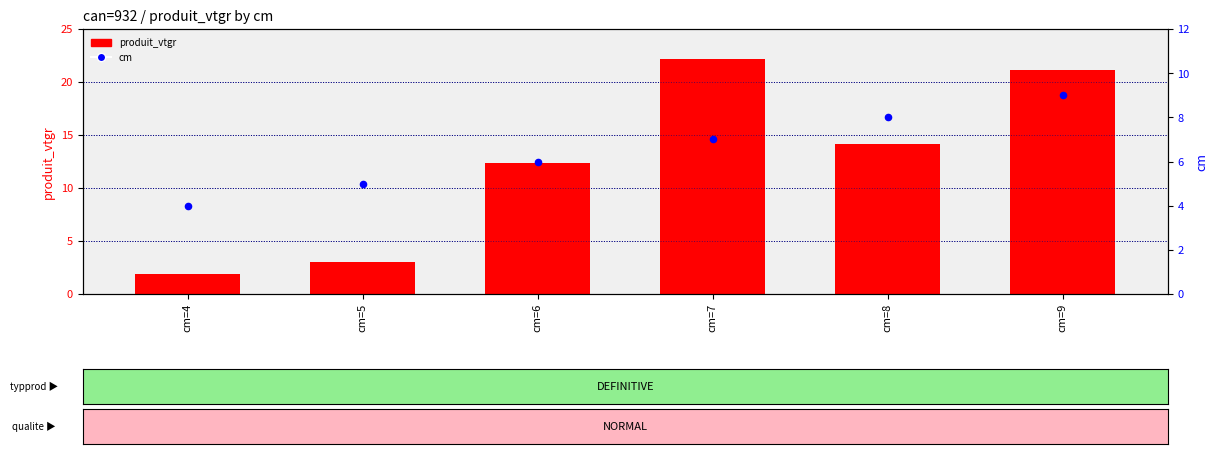

Is the value of produit_vtgr at cm=6 greater than the value of cm (circled rank) at cm=5?

Yes